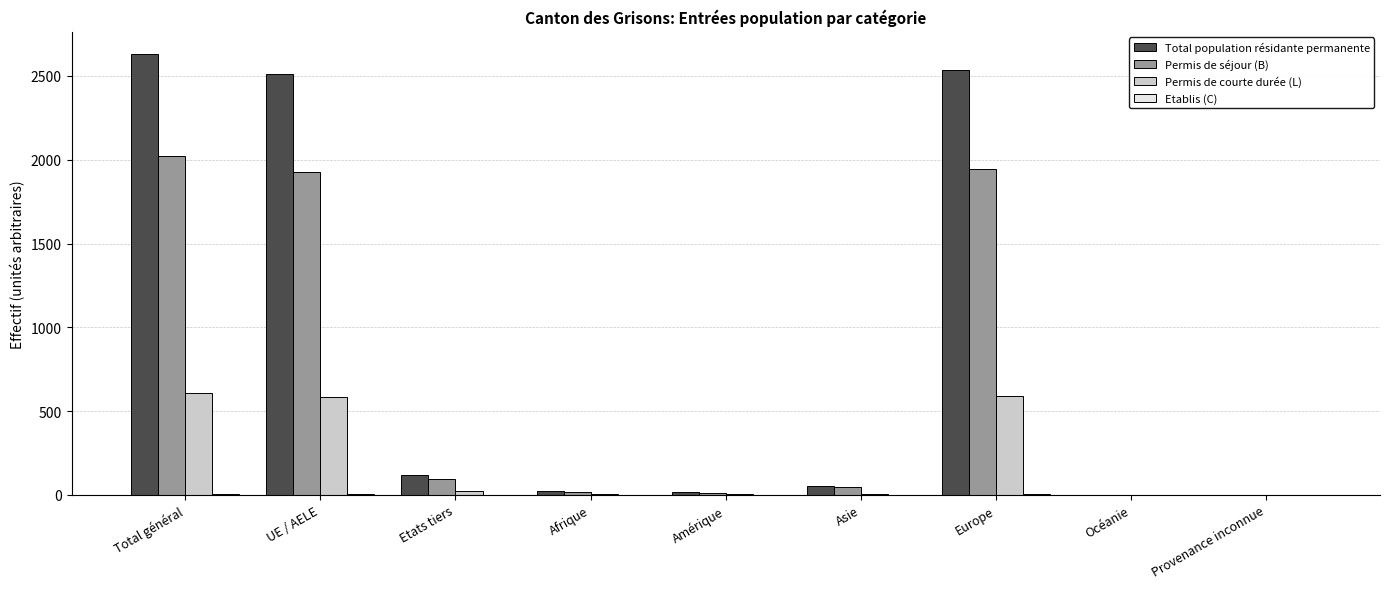

What is the greatest value displayed?

2632